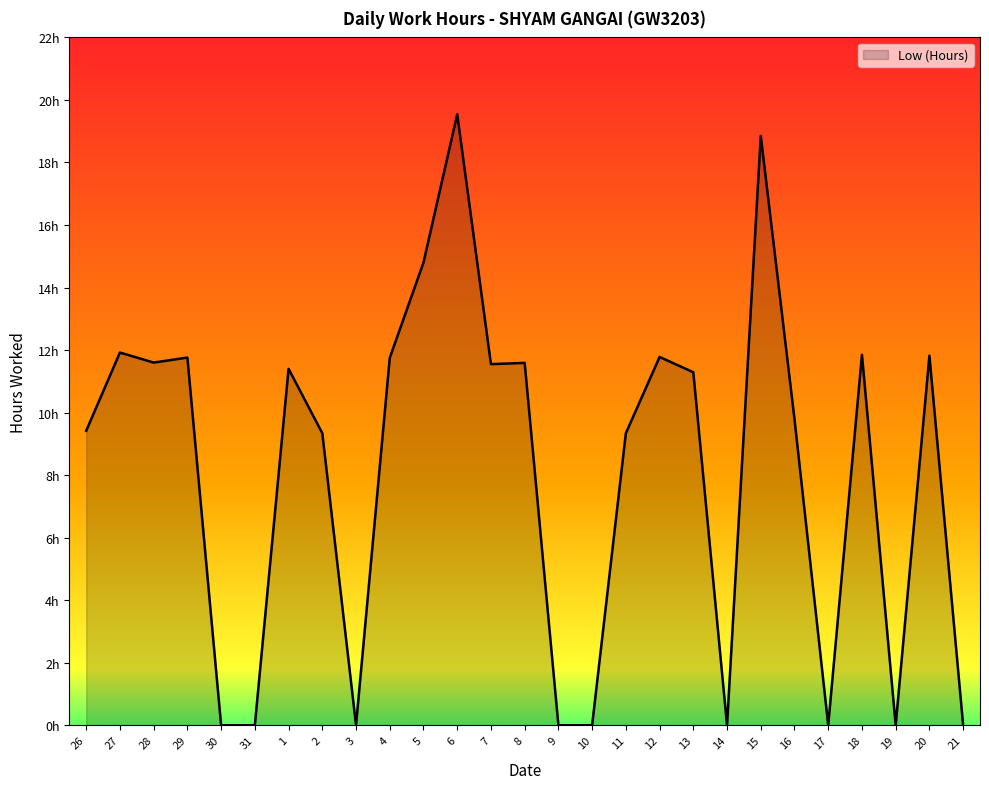

Does the chart display data point markers on the line(s)?

No